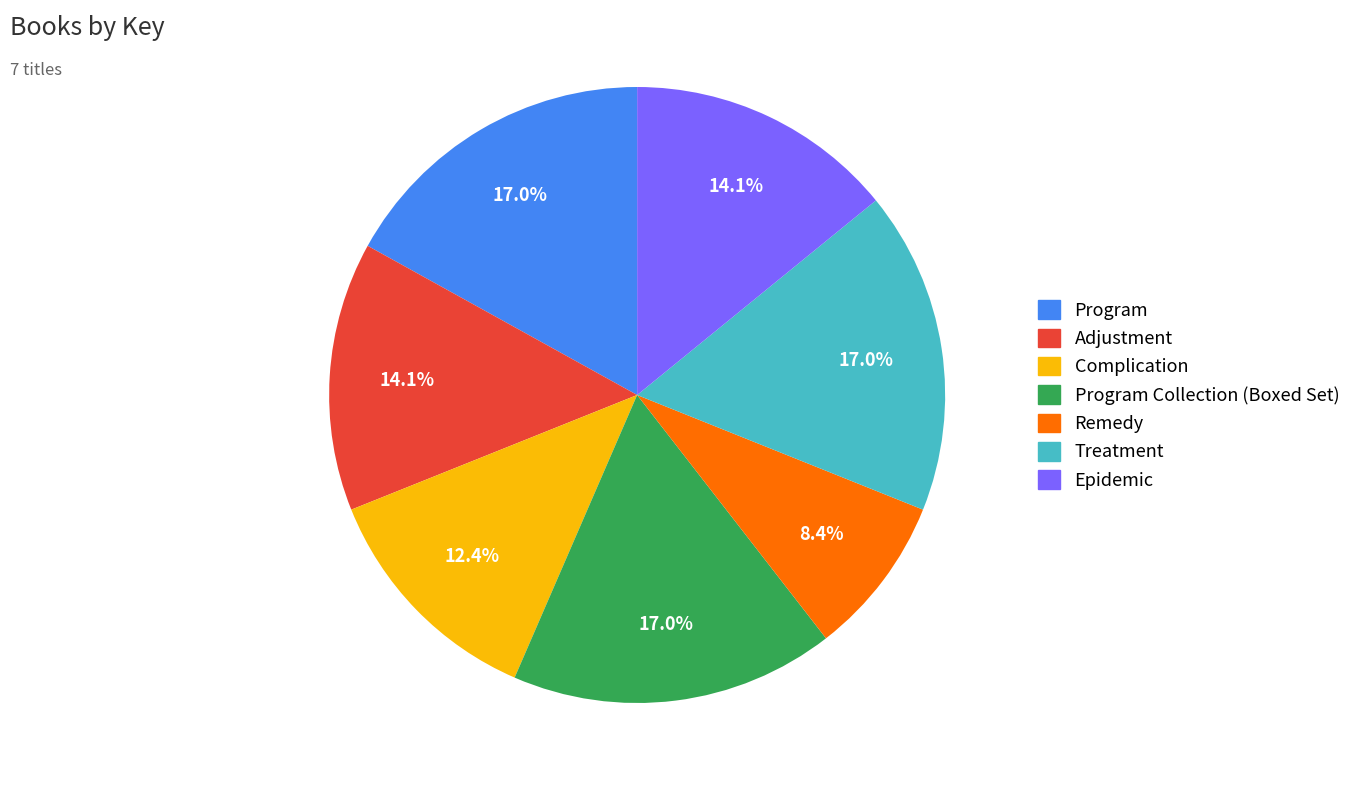

Count the number of slices in the pie.

7